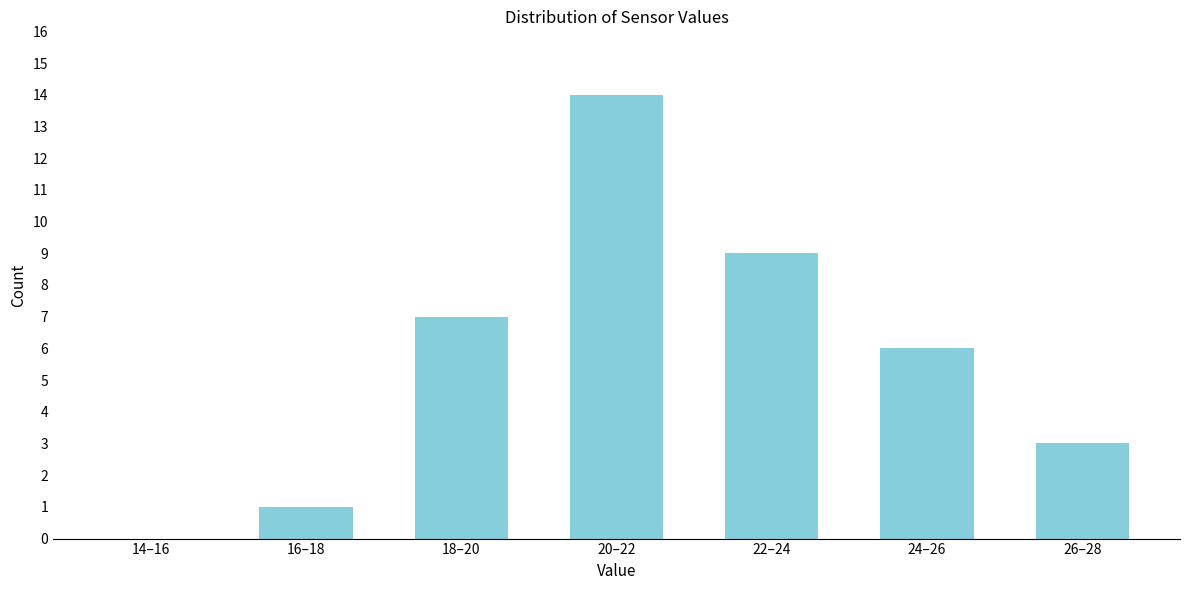

Reading left to right, what are all the values shown in this chart?

14–16=0	16–18=1	18–20=7	20–22=14	22–24=9	24–26=6	26–28=3